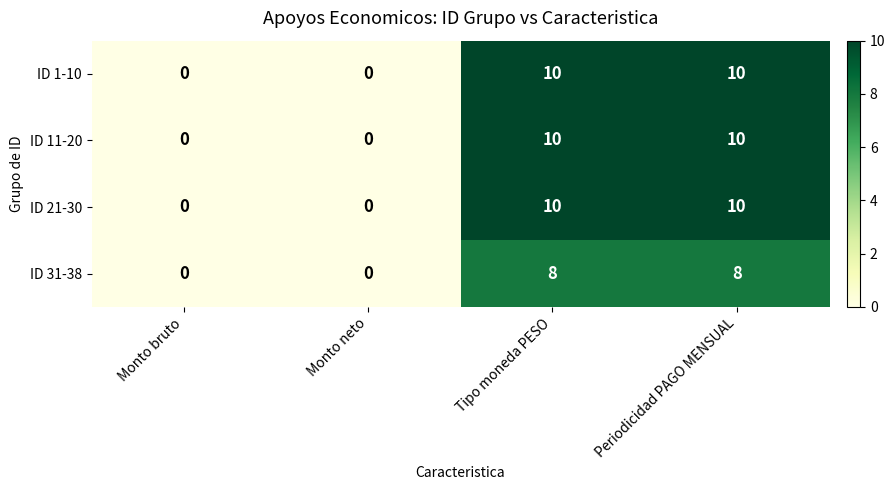

What is the difference between the ID 21-30 values at Tipo moneda PESO and Monto neto?

10